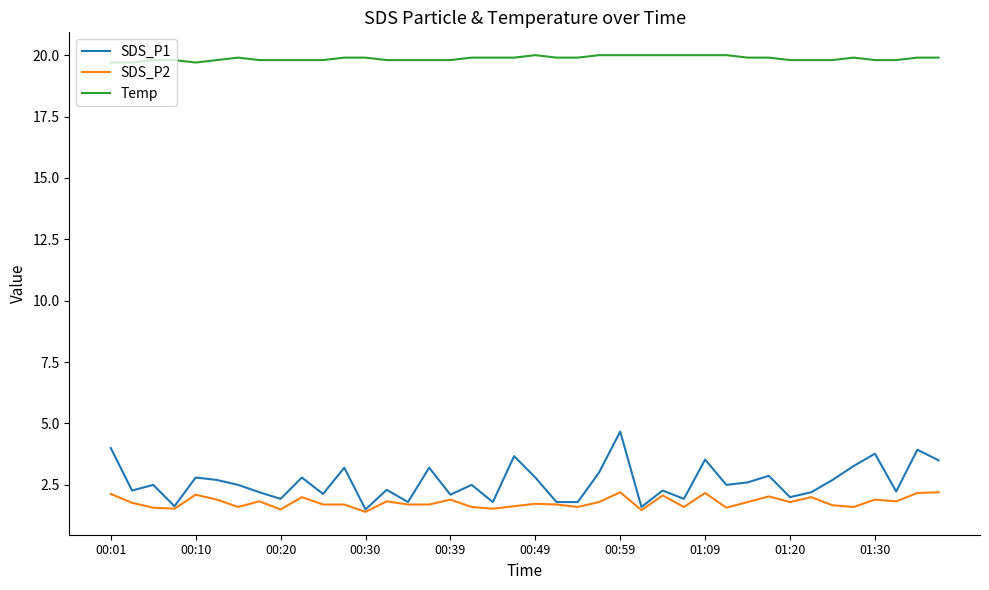

List the series in order of their peak value, lowest first.

SDS_P2, SDS_P1, Temp